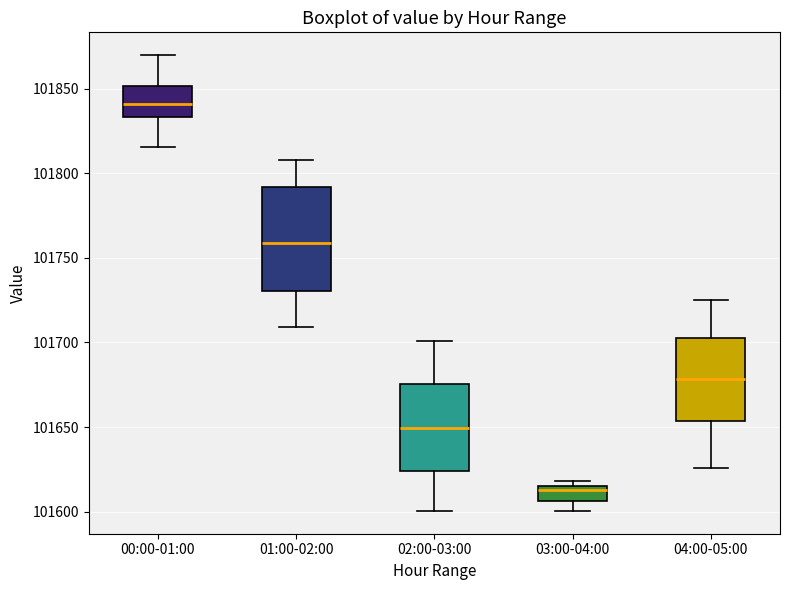

Which box's median line is the lowest?

03:00-04:00